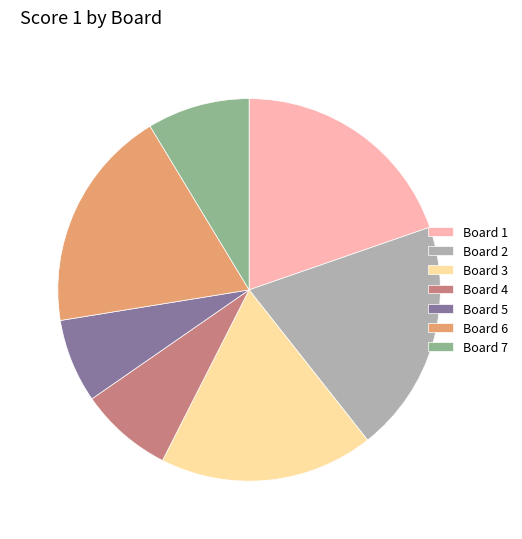

Between Board 1 and Board 3, which is larger?

Board 1